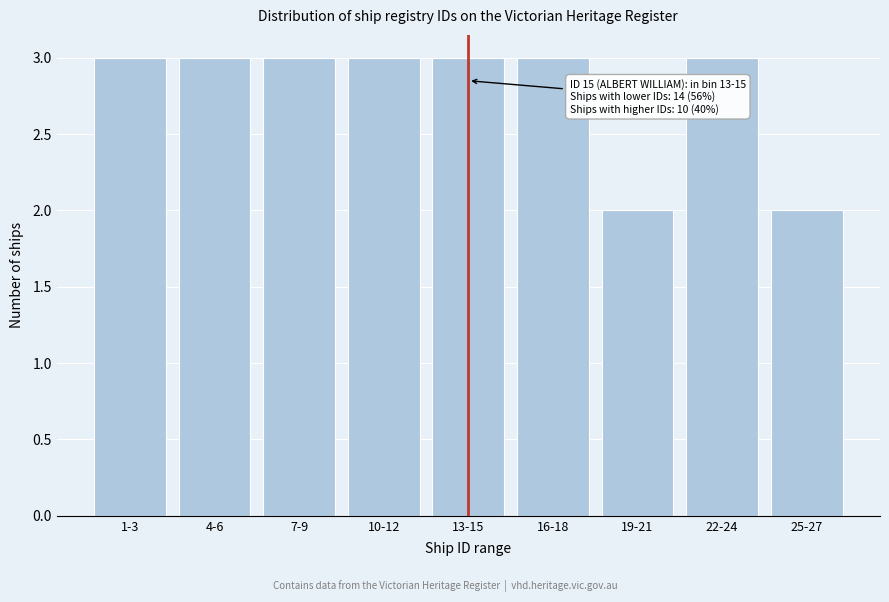

Reading right to left, extract all data points from this chart.

25-27=2	22-24=3	19-21=2	16-18=3	13-15=3	10-12=3	7-9=3	4-6=3	1-3=3